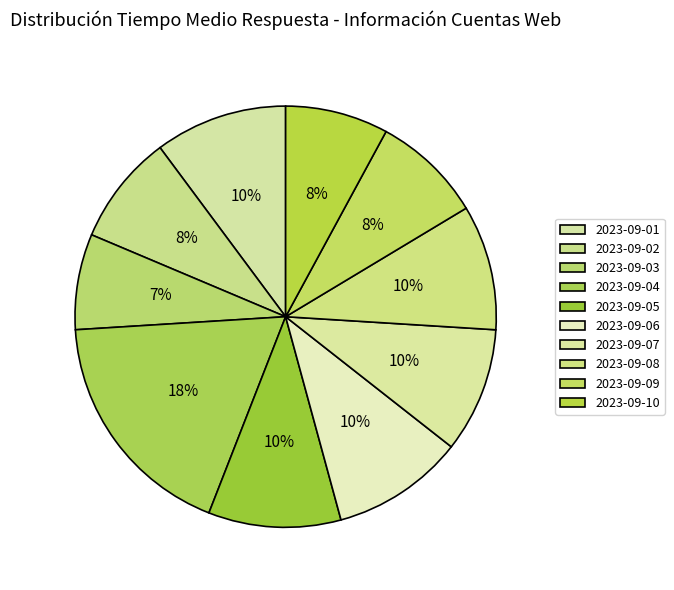

True or false: 2023-09-04 accounts for 18% of the total.

True